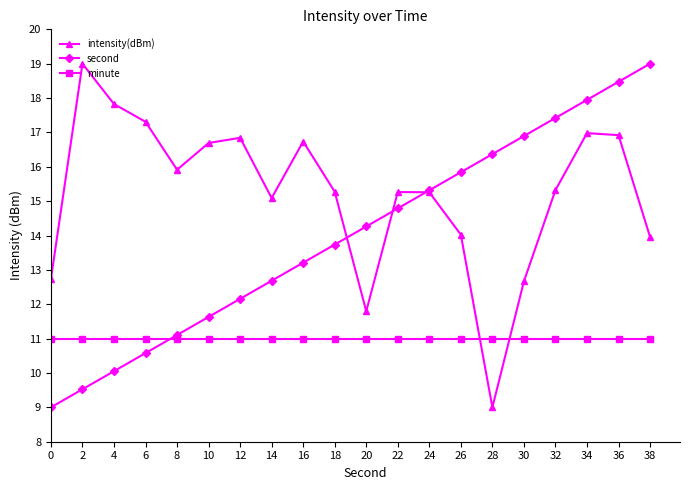

What is the difference between the highest and lowest values at 14?

4.1